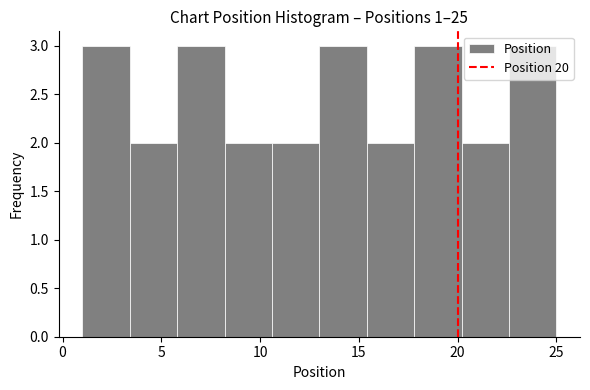

Reading left to right, transcribe this chart: for each bar, give the range it covers on the x-axis and its height. Neither the bar edges nor the heights are printed on the chart, so give them approximately, as read against the axes.

1.0 to 3.4: 3
3.4 to 5.8: 2
5.8 to 8.2: 3
8.2 to 10.6: 2
10.6 to 13.0: 2
13.0 to 15.4: 3
15.4 to 17.8: 2
17.8 to 20.2: 3
20.2 to 22.6: 2
22.6 to 25.0: 3